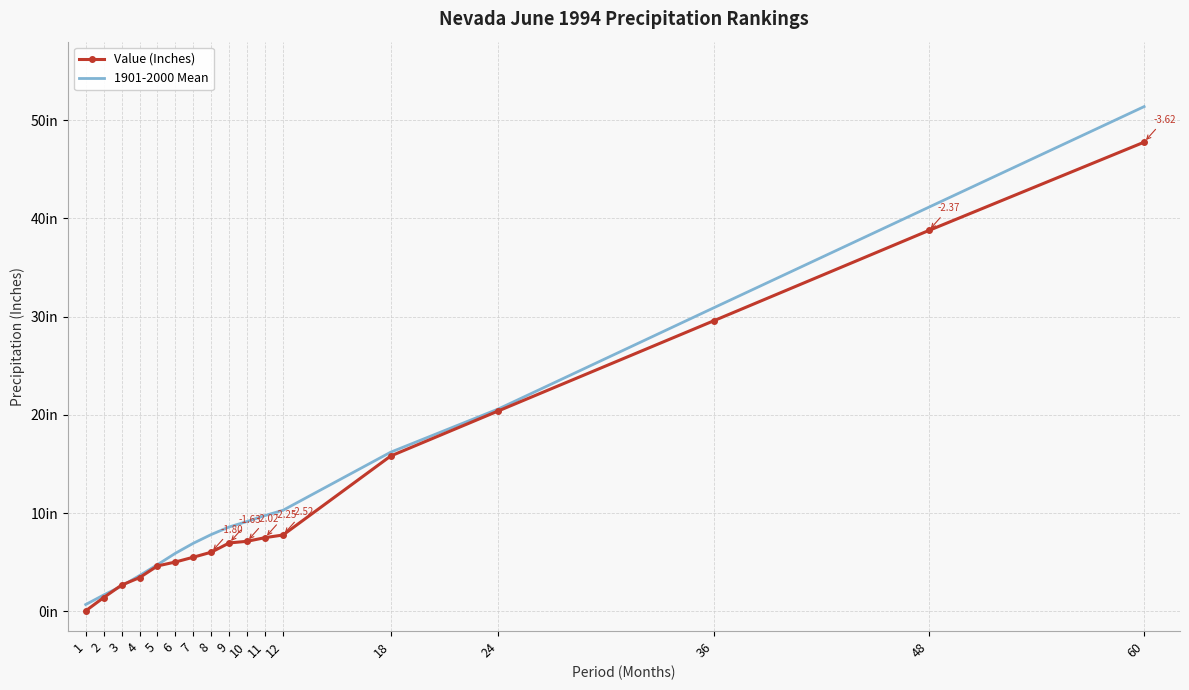

Between which two adjacent categories do Value (Inches) and 1901-2000 Mean first intersect?

2 and 3